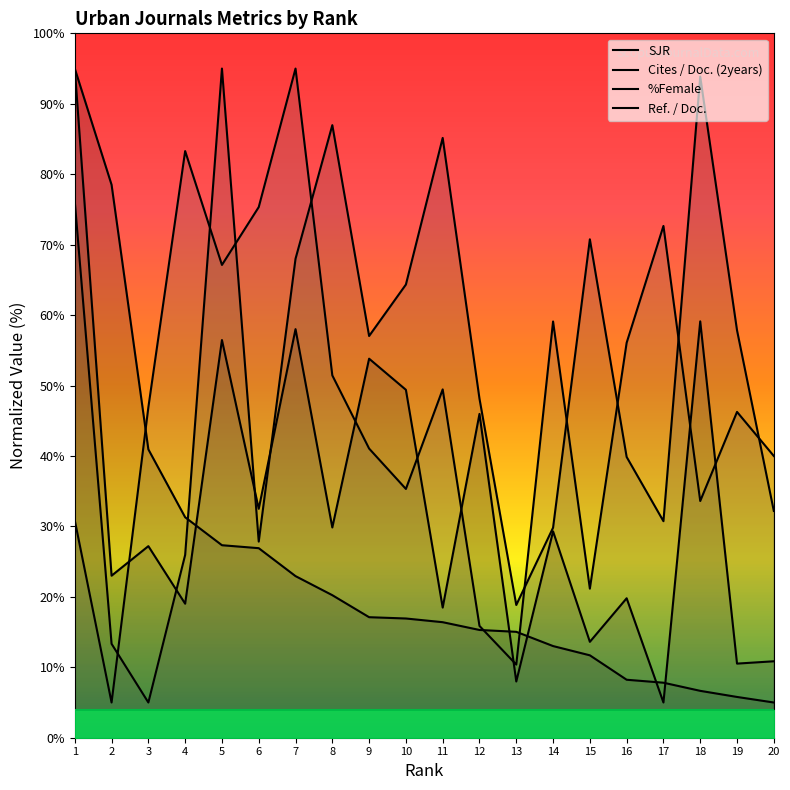

What is the sum of the Ref. / Doc. values at 12 and 4?

99.2